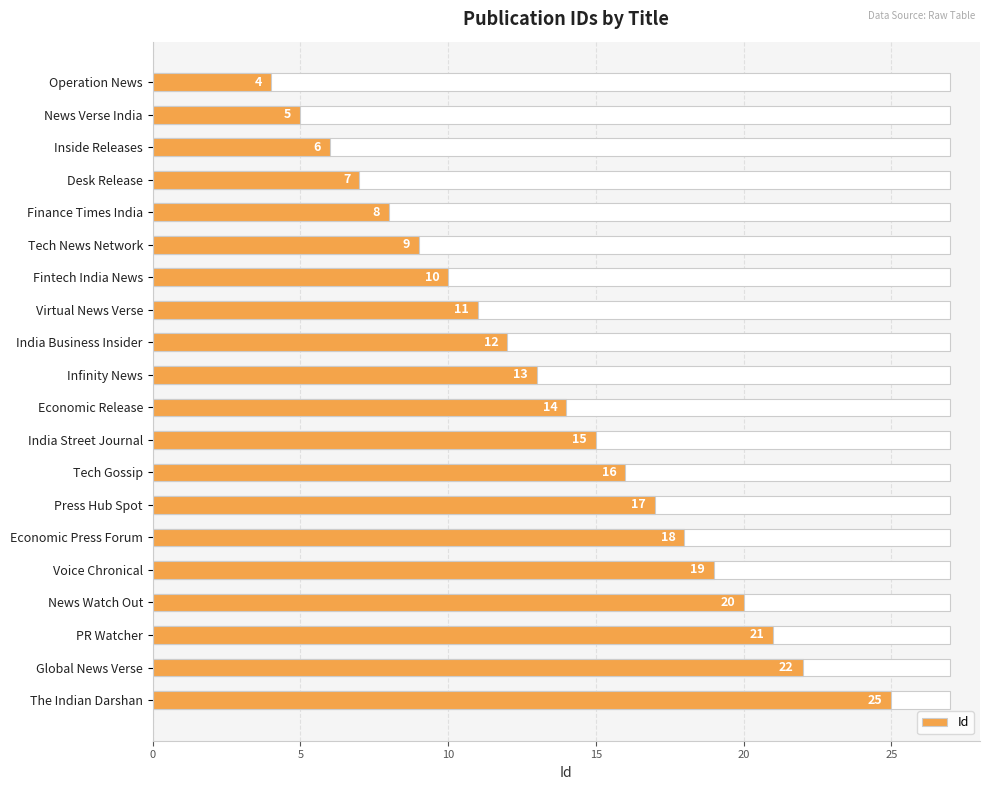

What is the value of the 19th bar from the left?

22